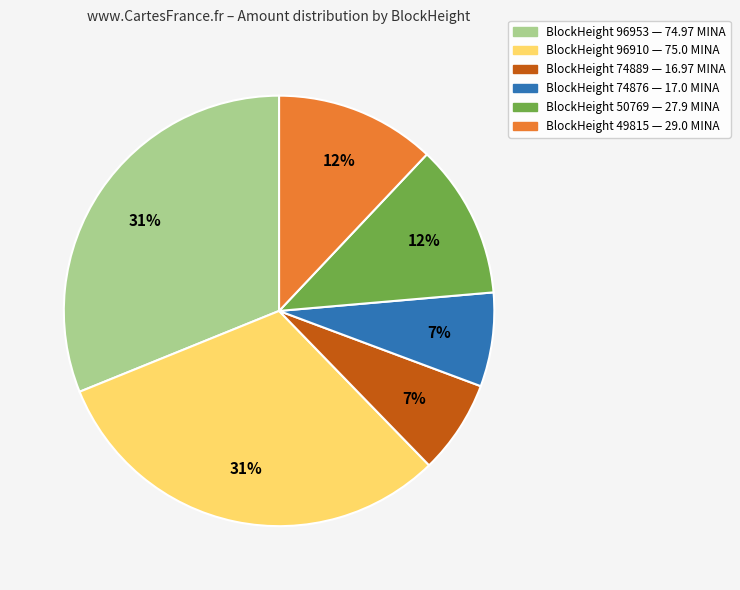

Does any single category account for the majority?

No